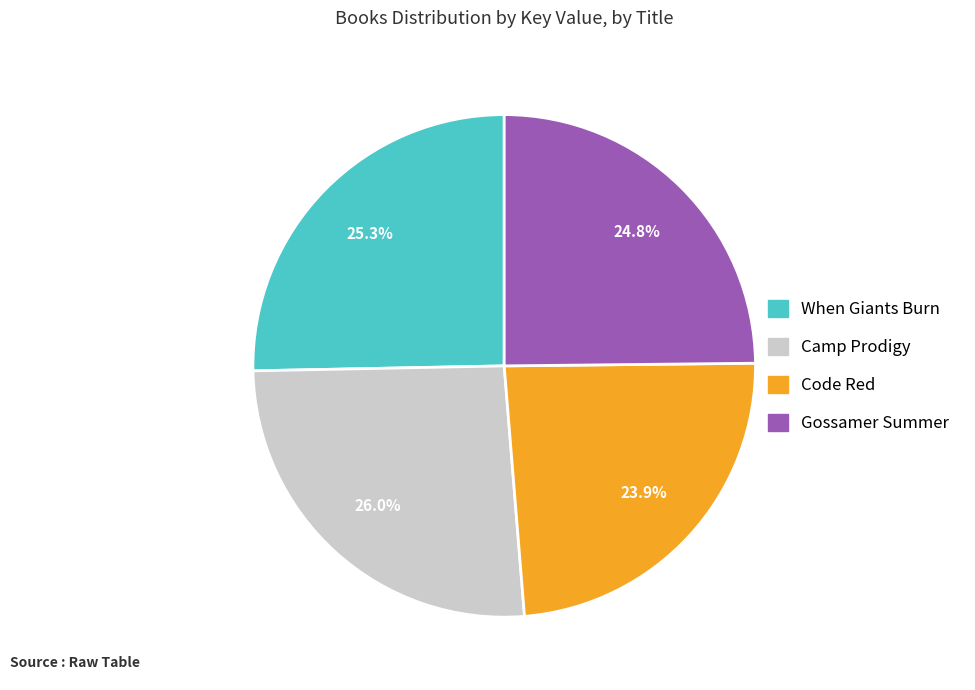

How many slices are in this pie chart?

4